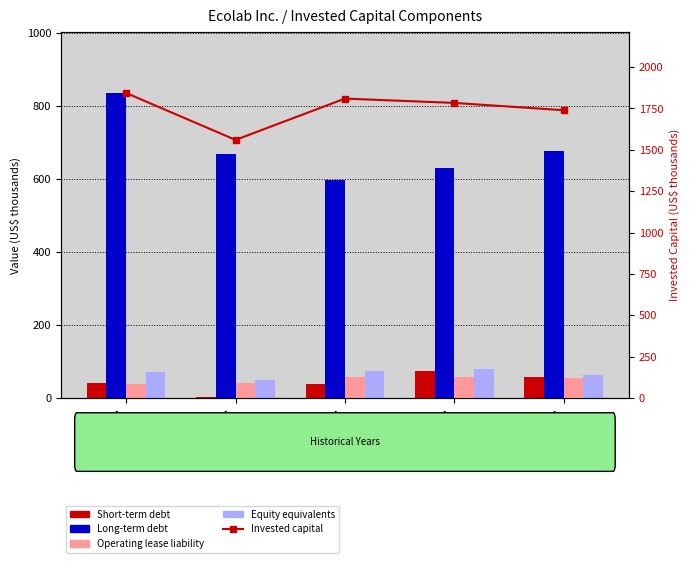

Which category has the lowest value across all series?

2020-12-31